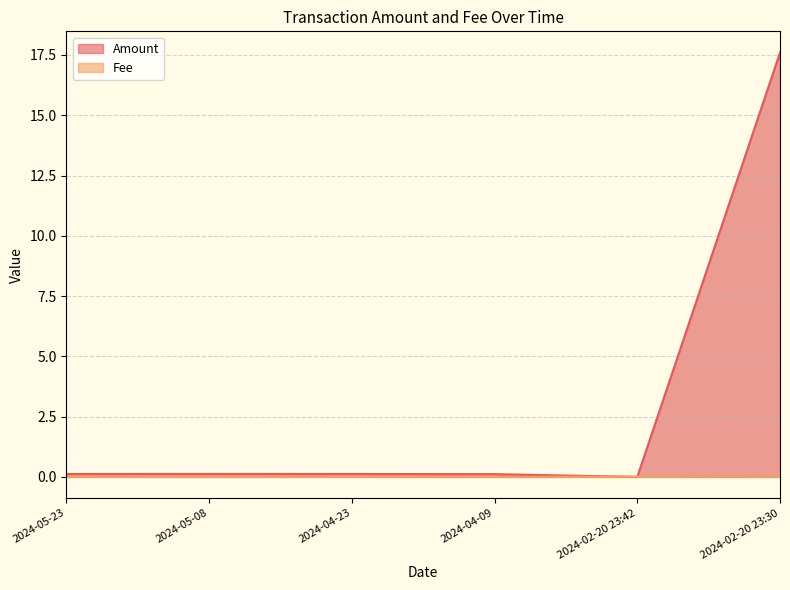

How many positive values does the Amount series have?

5